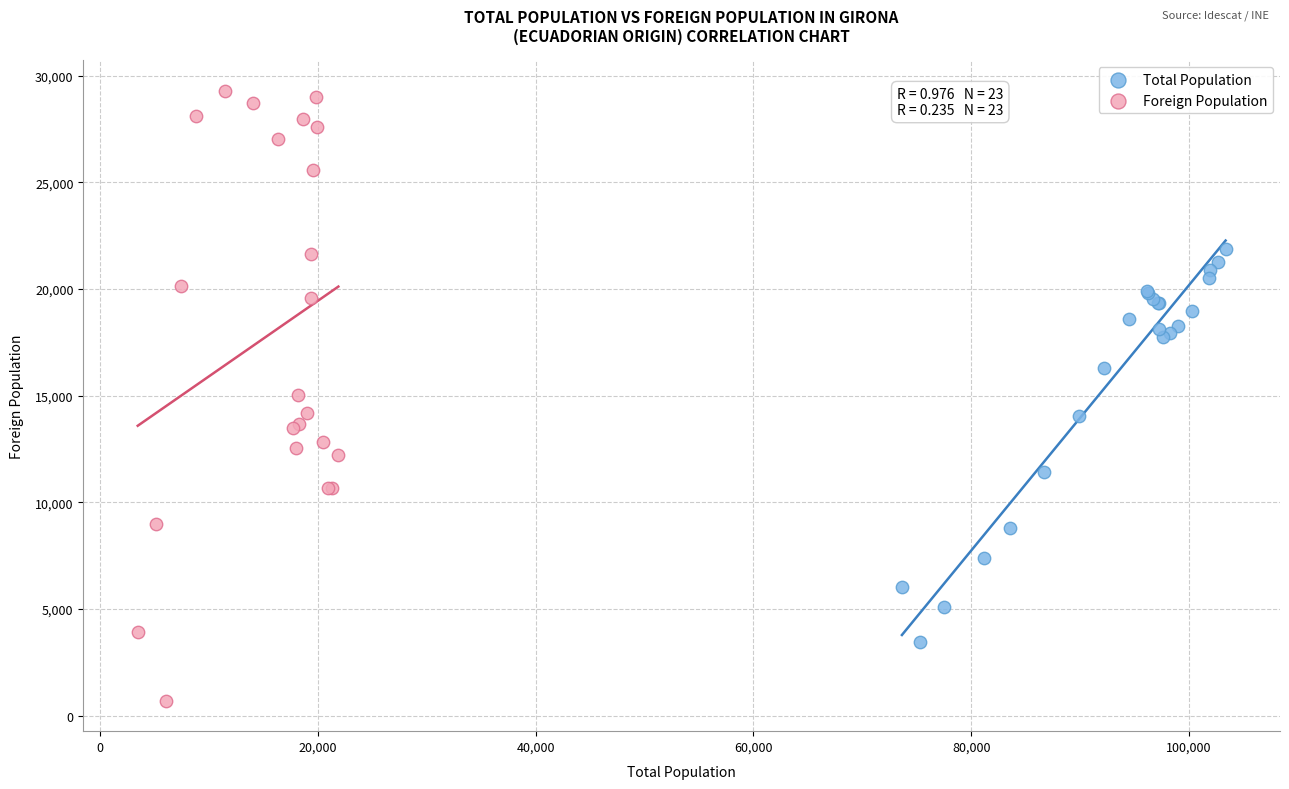

Which series contains the highest Y value?

Foreign Population